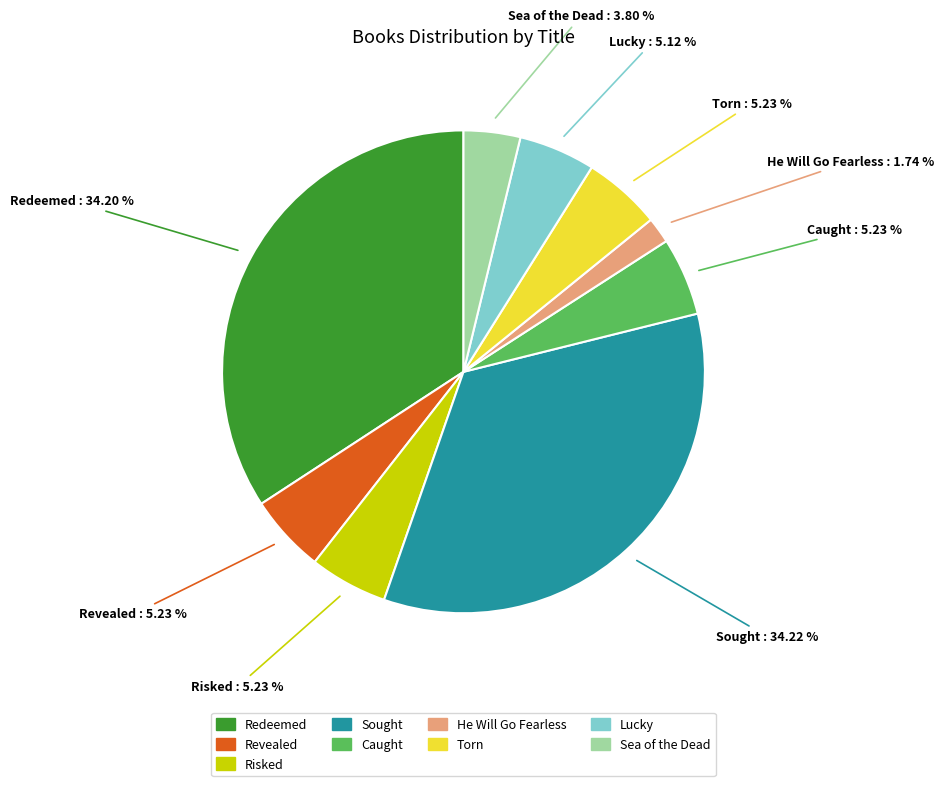

Which slice is the smallest?

He Will Go Fearless